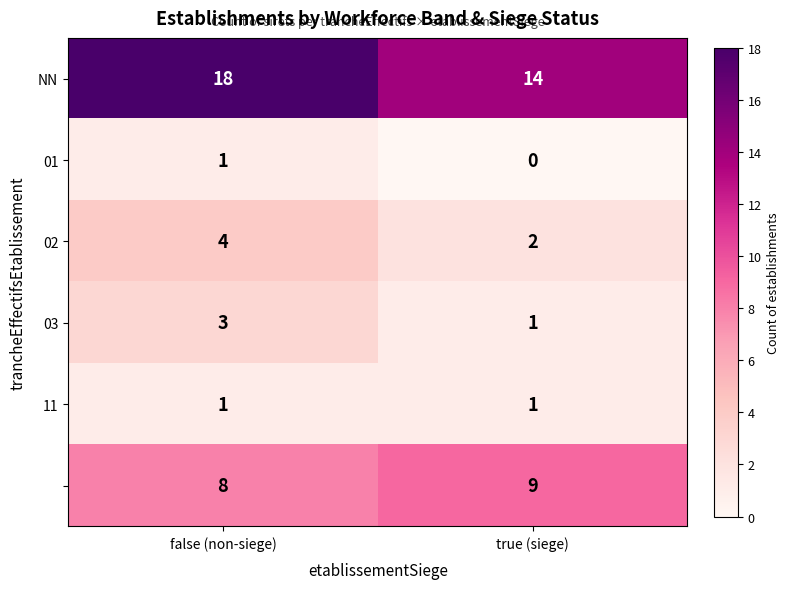

At which category is the sum across all series the highest?

false (non-siege)